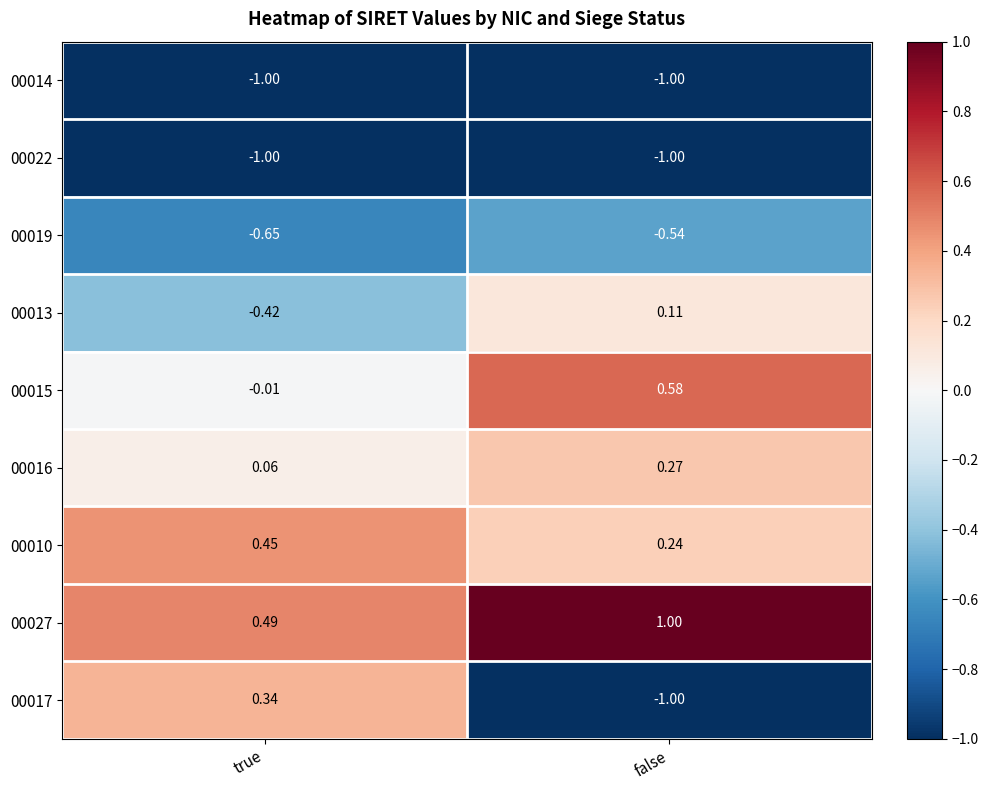

At which category does the chart reach its peak across all series?

false